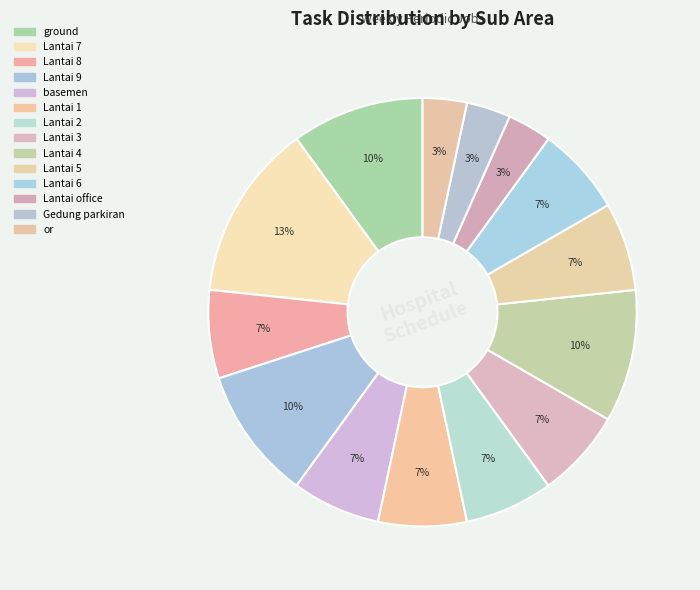

The Lantai 1 slice represents 7% of the pie. True or false?

True